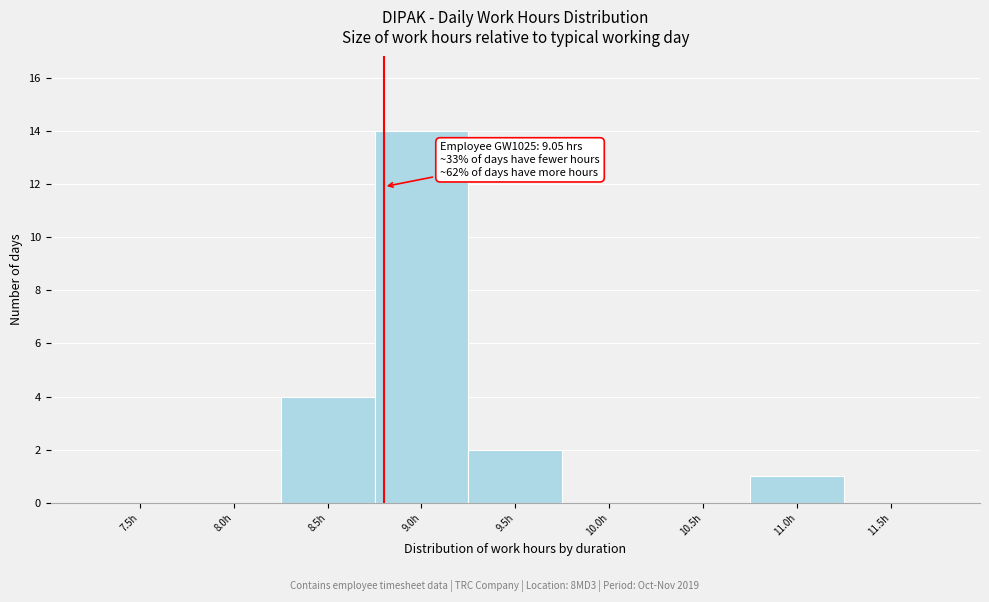

Reading left to right, list all the values displayed in this chart.

7.5h=0	8.0h=0	8.5h=4	9.0h=14	9.5h=2	10.0h=0	10.5h=0	11.0h=1	11.5h=0